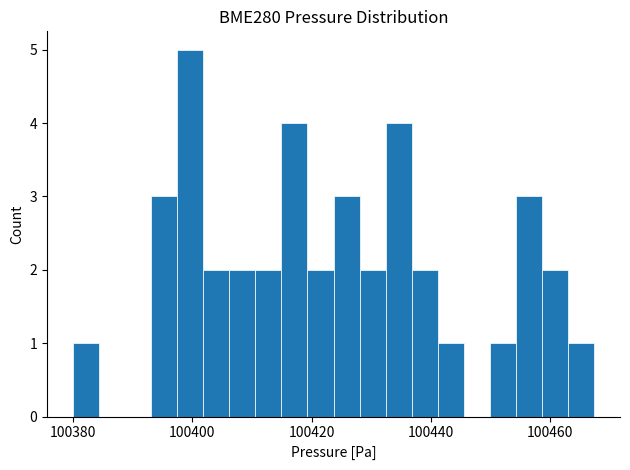

Read against the x-axis, roughly where is the centre of the tallest bar?

100400